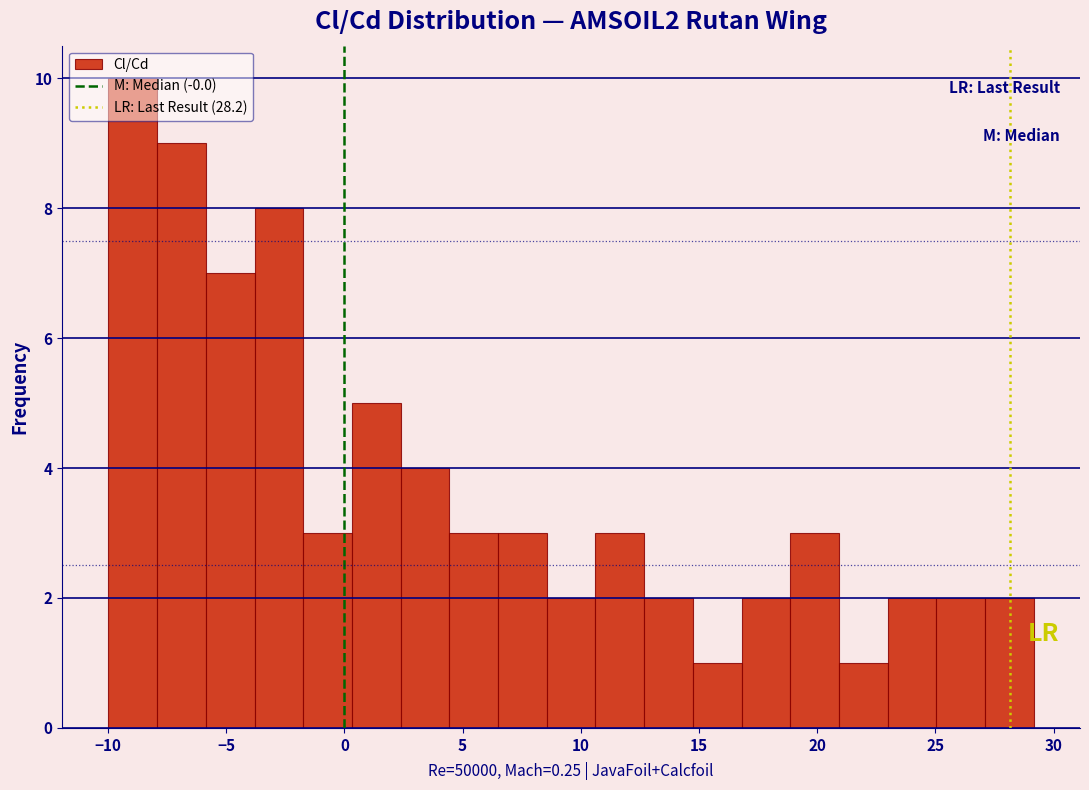

Reading left to right, transcribe this chart: for each bar, give the range it covers on the x-axis and its height. Neither the bar edges nor the heights are printed on the chart, so give them approximately, as read against the axes.

-10.0 to -8.0: 10
-8.0 to -6.0: 9
-6.0 to -4.0: 7
-4.0 to -1.5: 8
-1.5 to 0.5: 3
0.5 to 2.5: 5
2.5 to 4.5: 4
4.5 to 6.5: 3
6.5 to 8.5: 3
8.5 to 10.5: 2
10.5 to 12.5: 3
12.5 to 14.5: 2
14.5 to 17.0: 1
17.0 to 19.0: 2
19.0 to 21.0: 3
21.0 to 23.0: 1
23.0 to 25.0: 2
25.0 to 27.0: 2
27.0 to 29.0: 2